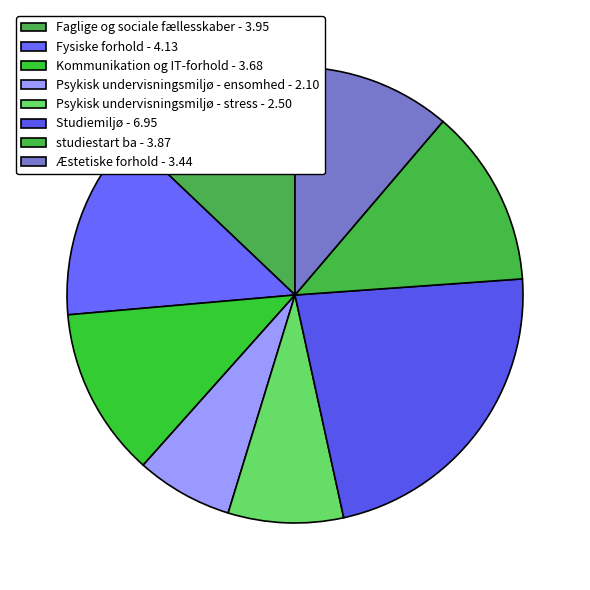

What is the ratio of the value at Faglige og sociale fællesskaber to the value at Fysiske forhold?

1.0